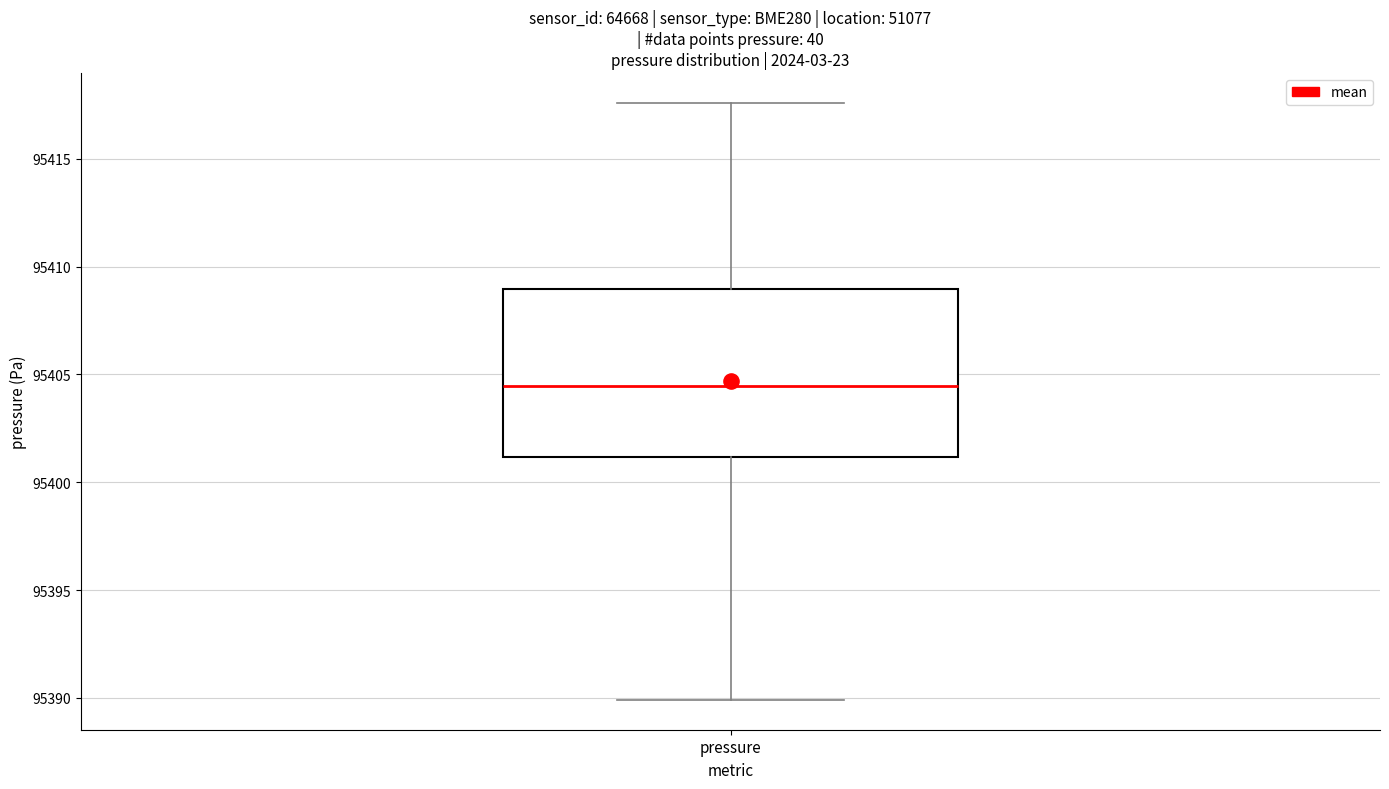

Read this box plot against the y-axis: the position of the median line, the range covered by the box, and the ends of both whiskers. The values are not printed on the chart, so give them approximately, as read against the axis.

median 95404.5, box 95401.0 to 95409.0, whiskers 95390.0 to 95417.5